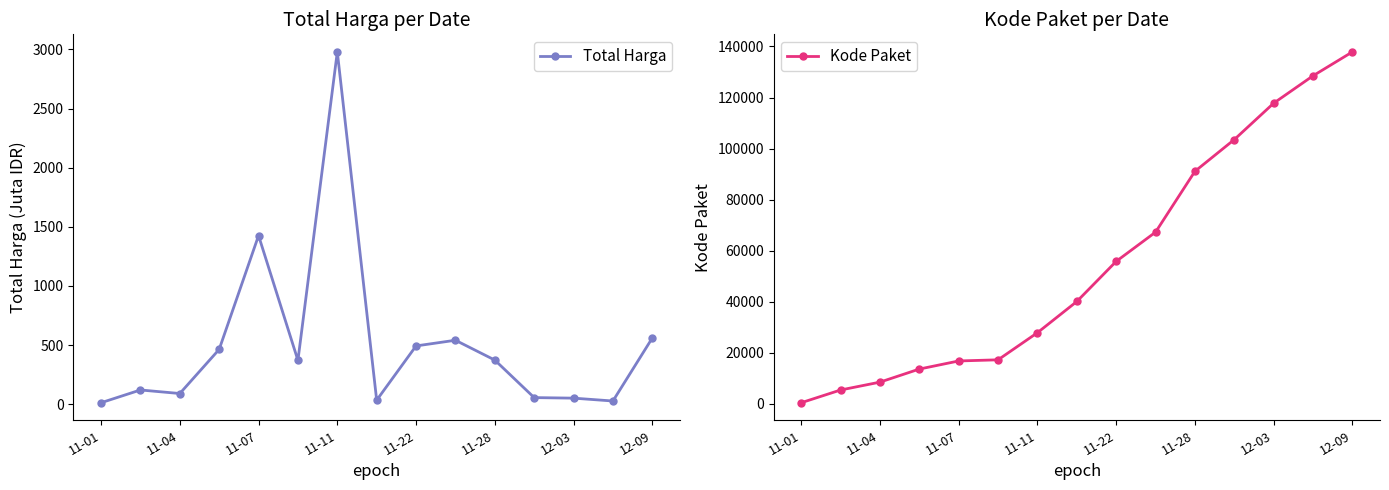

How many data points in Total Harga are less than 370?

7